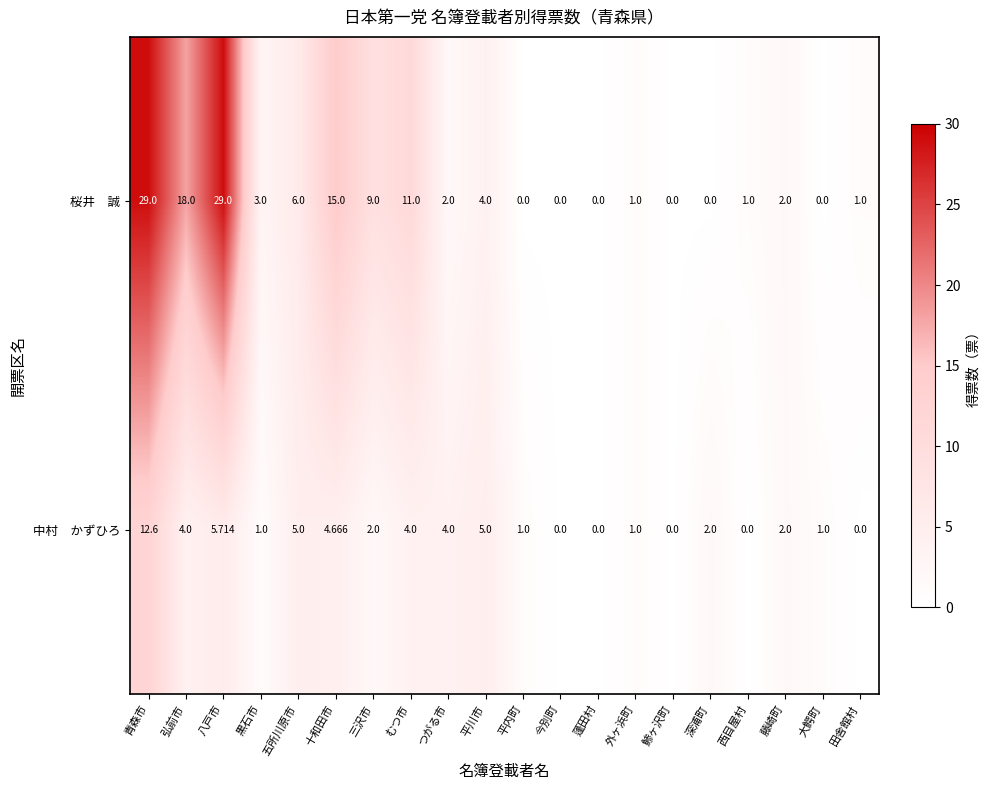

At which category is the sum across all series the highest?

青森市